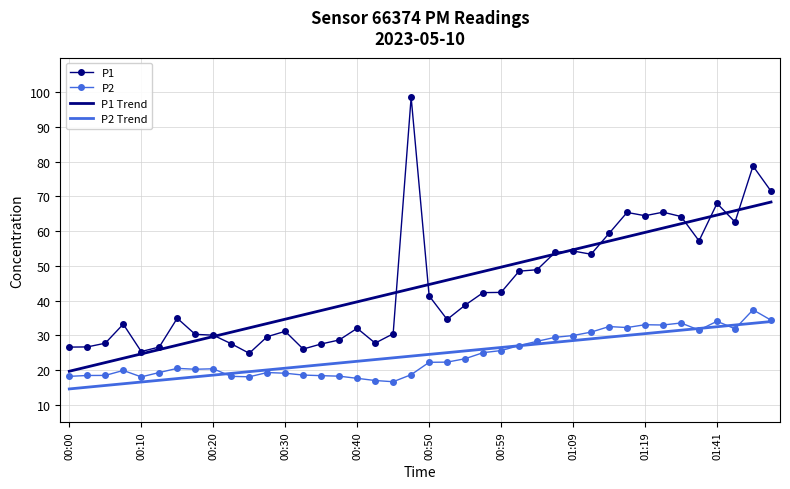

True or false: P1 Trend and P2 Trend cross at least once.

False